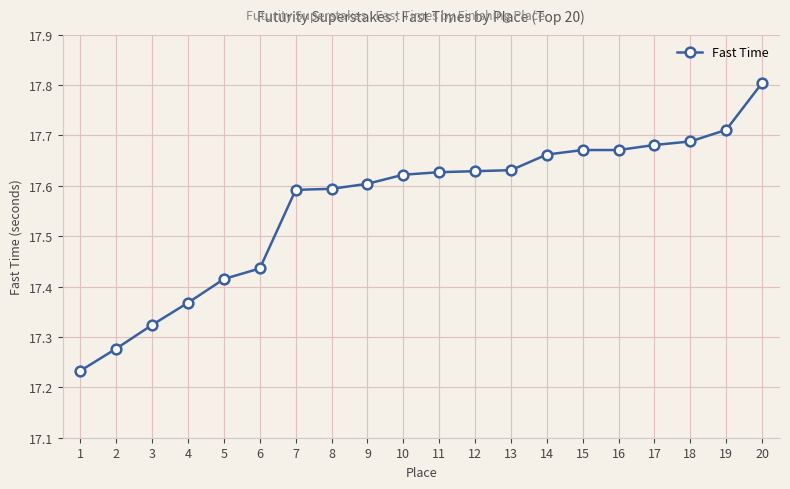

Between 10 and 20, which is larger?

20